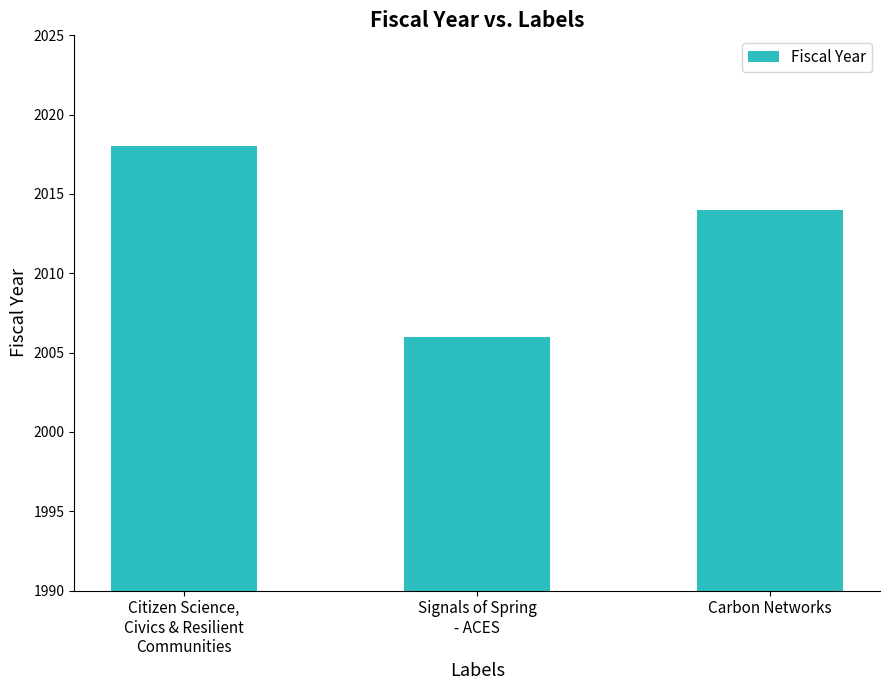

The chart shows a value of 1279 at Citizen Science,
Civics & Resilient
Communities. True or false?

False